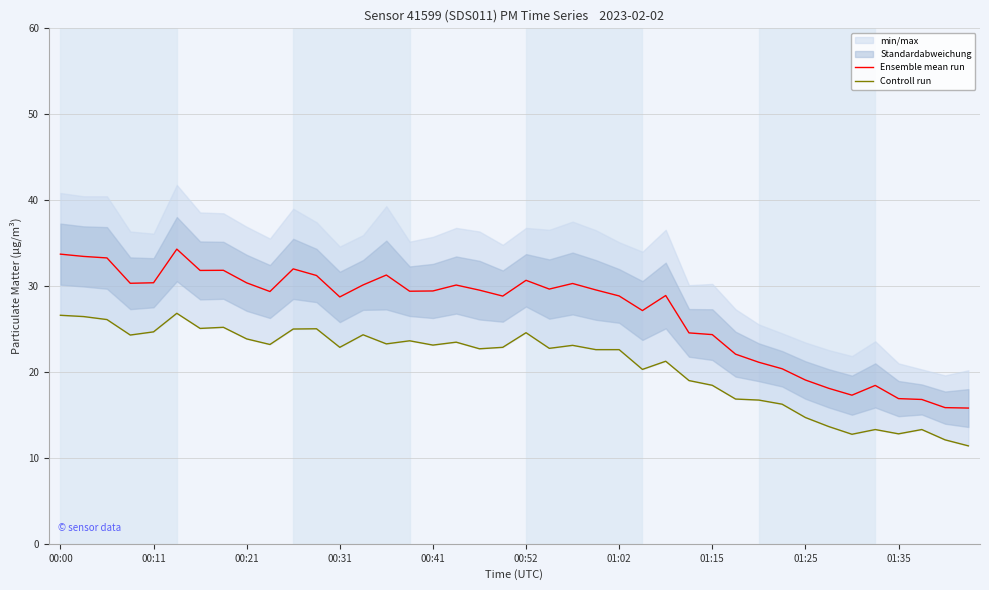

What is the label of the 2nd point from the right?

38